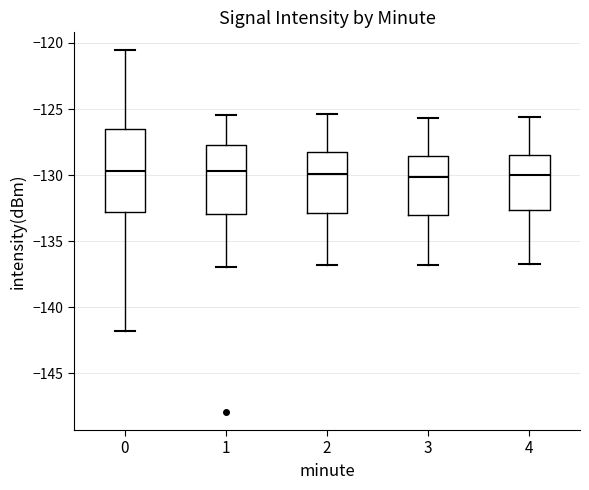

Reading left to right, read every box against the y-axis: the position of its median line, the range the box covers, and the ends of its whiskers. The values are not printed on the chart, so give them approximately, as read against the axis.

0: median -129.5, box -133.0 to -126.5, whiskers -142.0 to -120.5
1: median -129.5, box -133.0 to -127.5, whiskers -137.0 to -125.5
2: median -130.0, box -133.0 to -128.5, whiskers -137.0 to -125.5
3: median -130.0, box -133.0 to -128.5, whiskers -137.0 to -125.5
4: median -130.0, box -132.5 to -128.5, whiskers -136.5 to -125.5